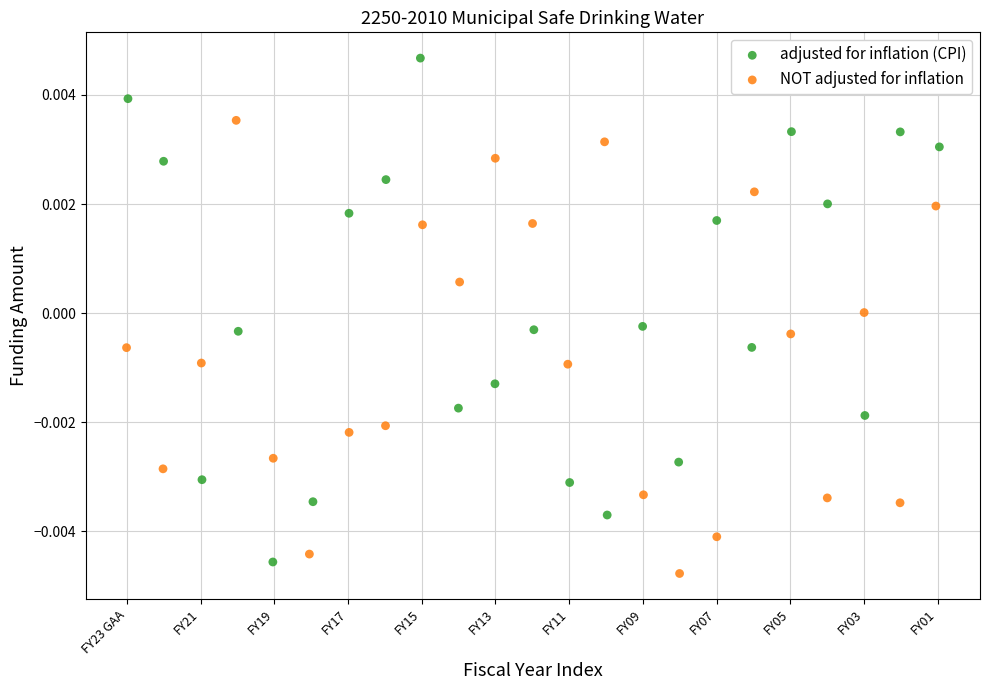

Which series reaches the maximum Y coordinate?

adjusted for inflation (CPI)